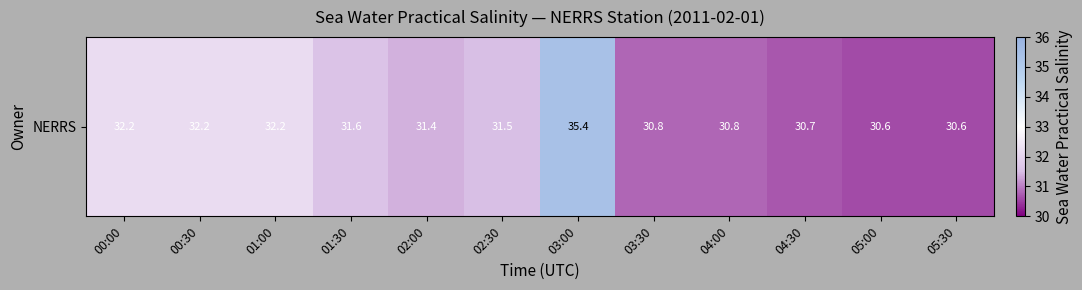

Reading left to right, list all the values displayed in this chart.

32.2	32.2	32.2	31.6	31.4	31.5	35.4	30.8	30.8	30.7	30.6	30.6